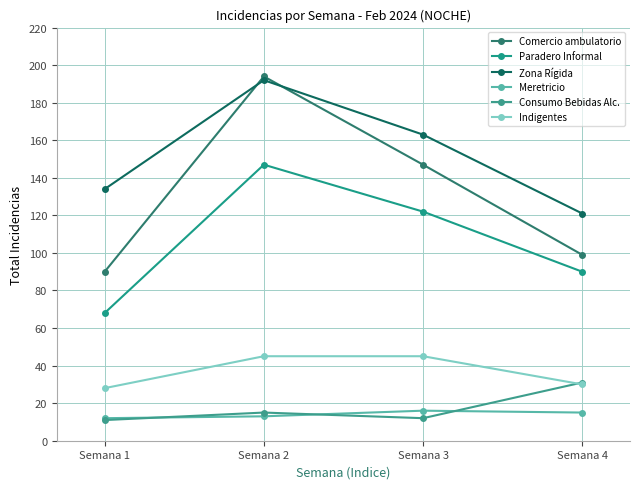

Where is Meretricio nearest to the value 14?

Semana 2